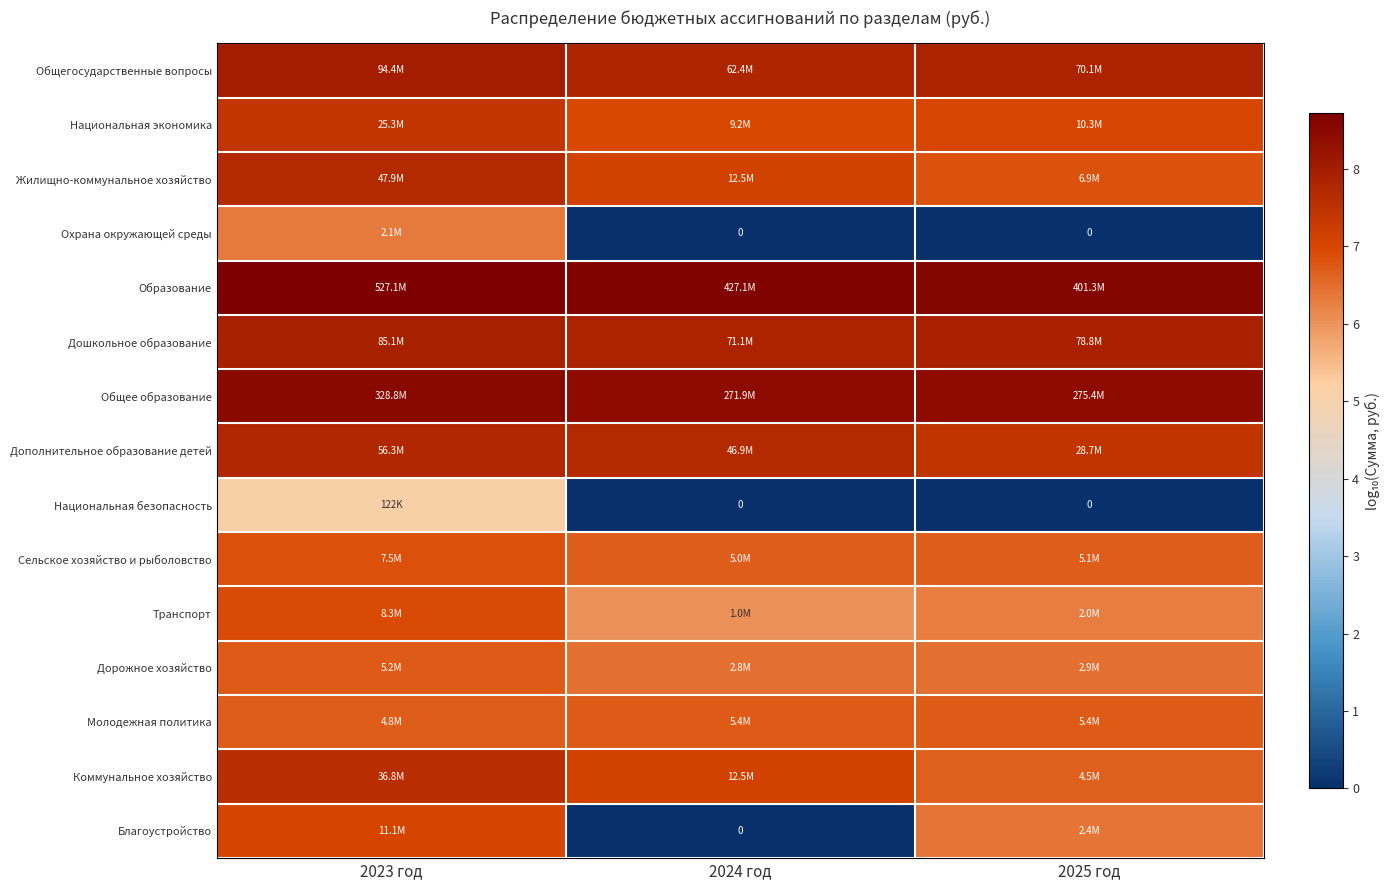

Read the Дошкольное образование value at 2024 год.

7.9